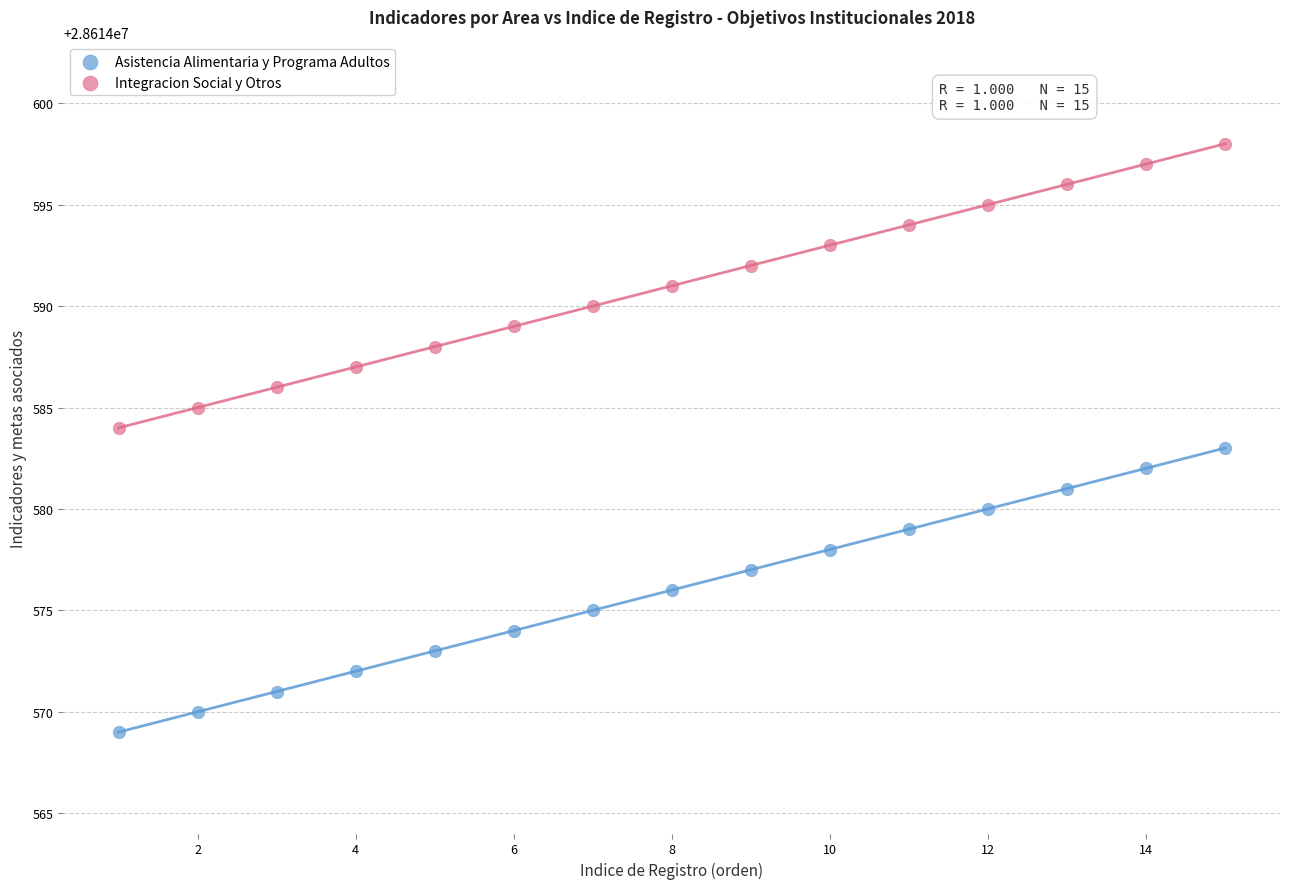

Across all data points, what is the range of X values (max minus min)?

14